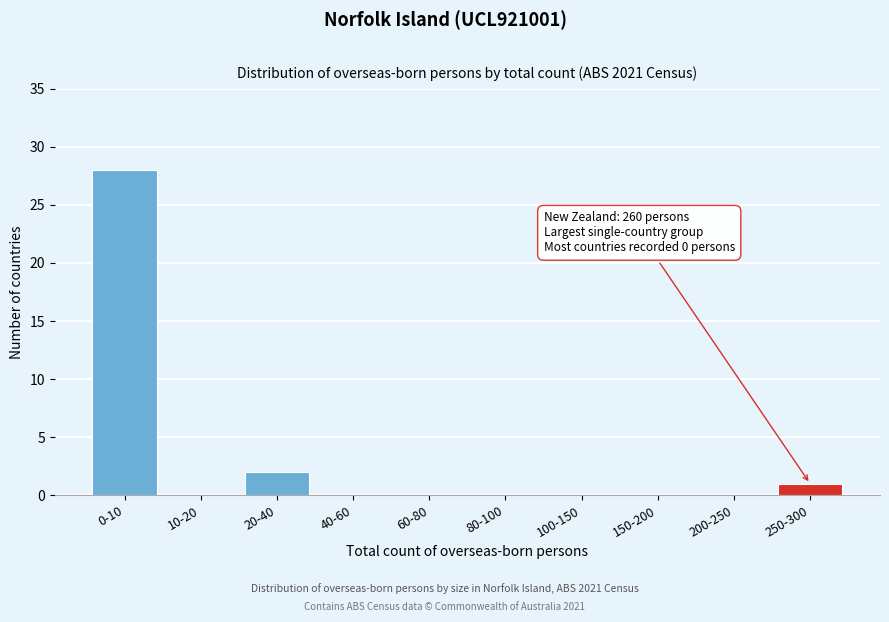

Reading left to right, extract all data points from this chart.

0-10=28	10-20=0	20-40=2	40-60=0	60-80=0	80-100=0	100-150=0	150-200=0	200-250=0	250-300=1